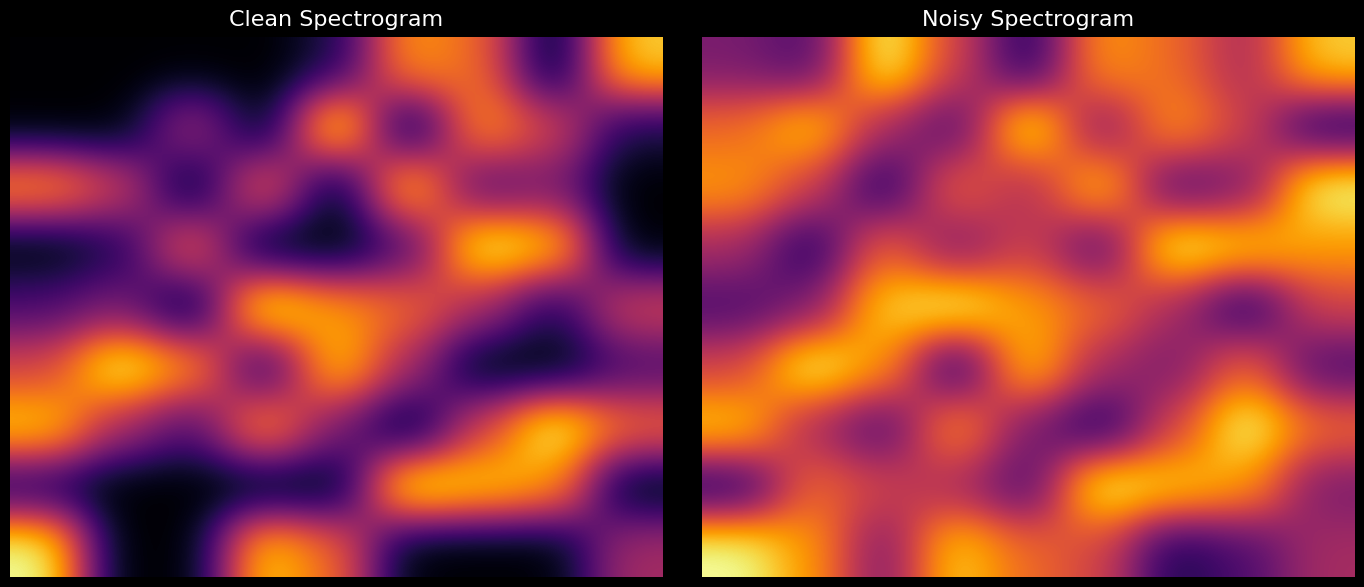

What is the spread (max minus min) of values at 8?

8